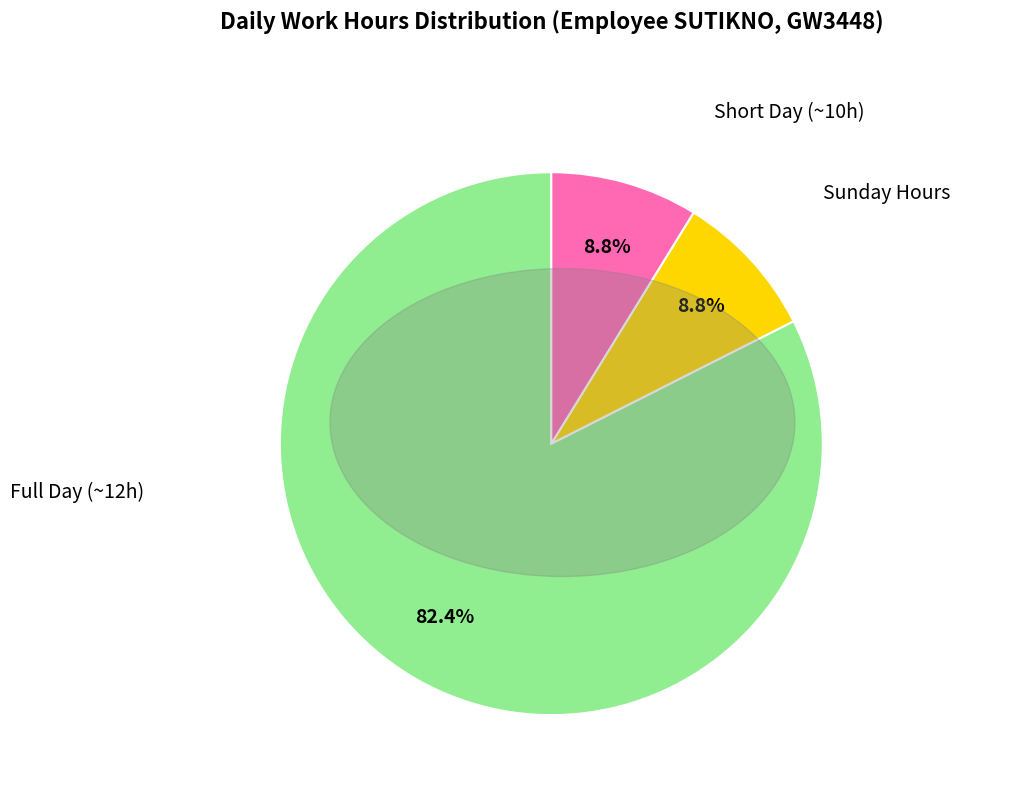

Does any single category account for the majority?

Yes